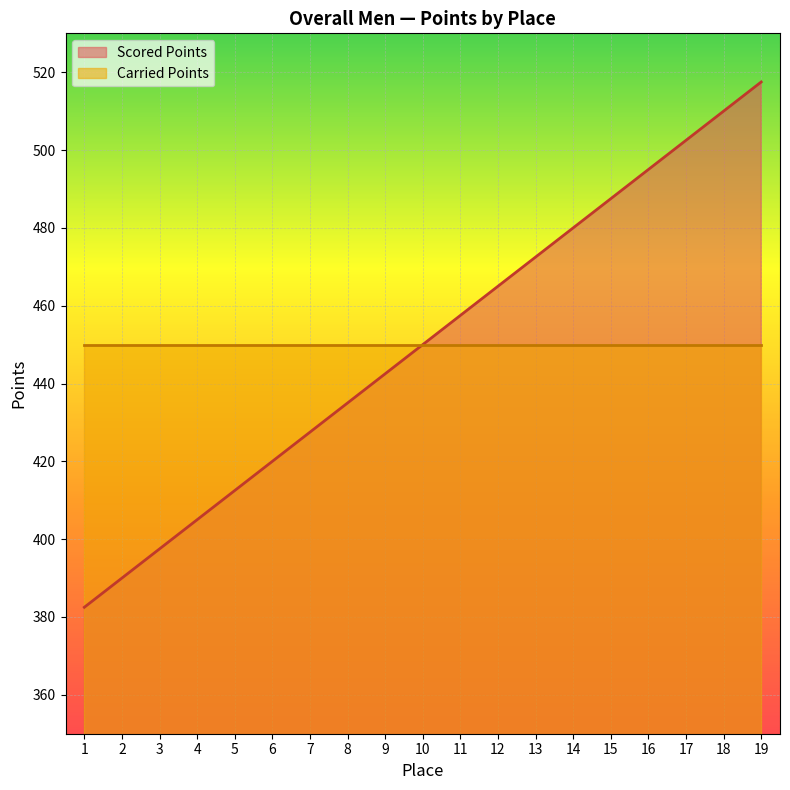

The value of Scored Points at 13 is 472.5. True or false?

True